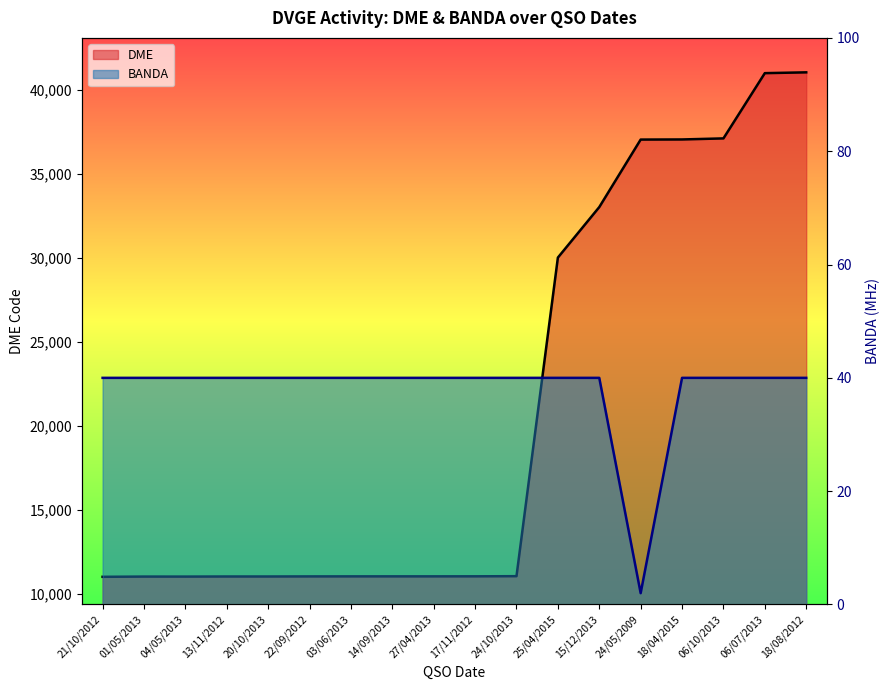

The value of DME at 01/05/2013 is 5778. True or false?

False